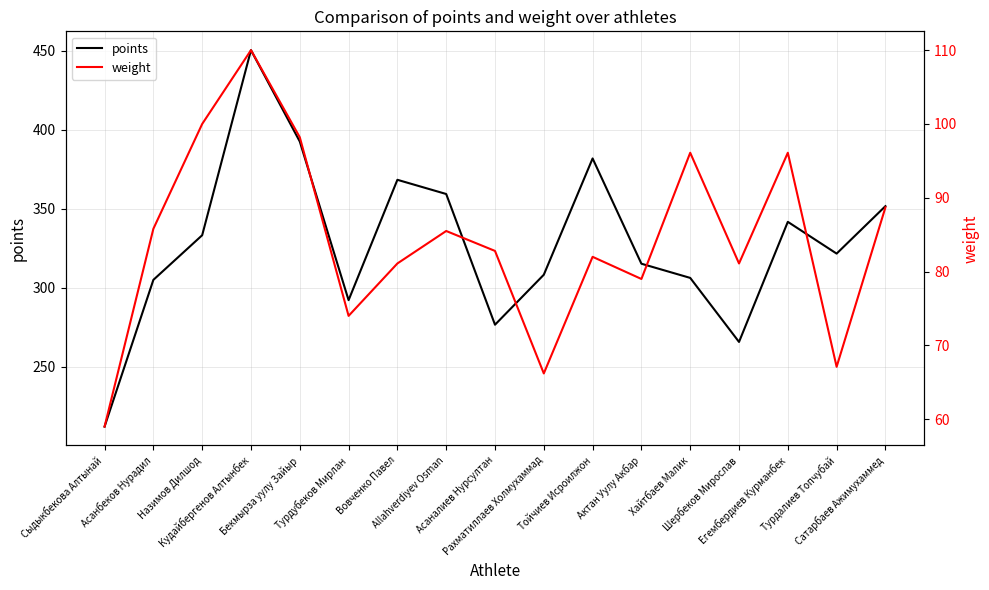

What position from the right is Кудайбергенов Алтынбек?

14